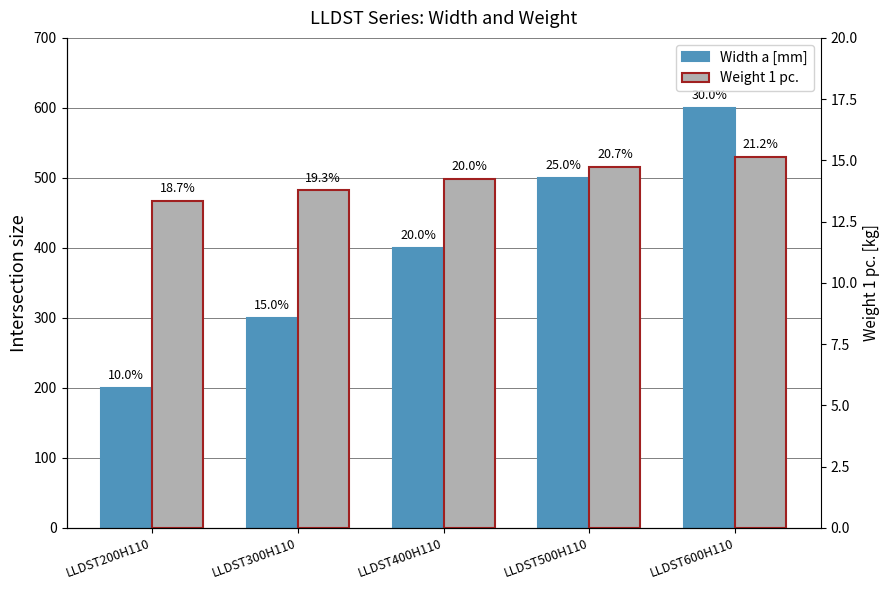

How many bars are there in total?

10